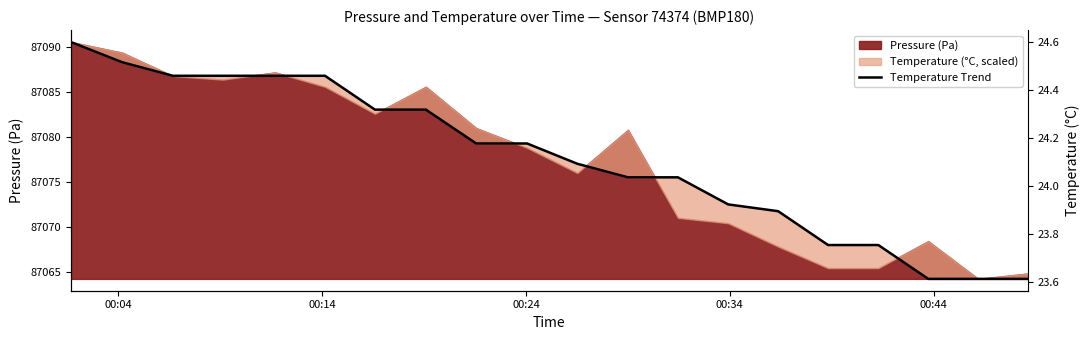

What is the difference between the maximum and minimum values?

26.4